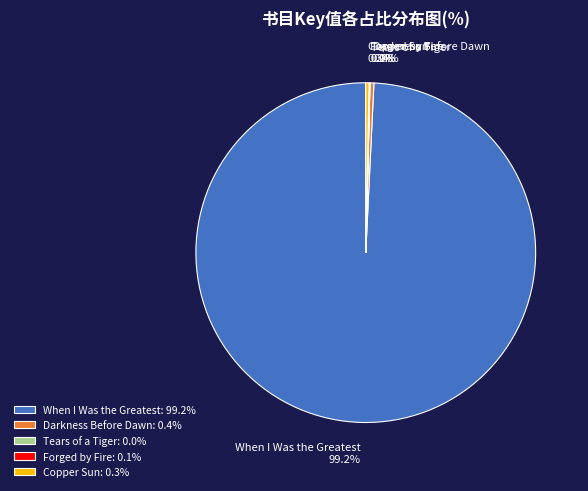

Do Darkness Before Dawn and When I Was the Greatest together represent more than half of the pie?

Yes